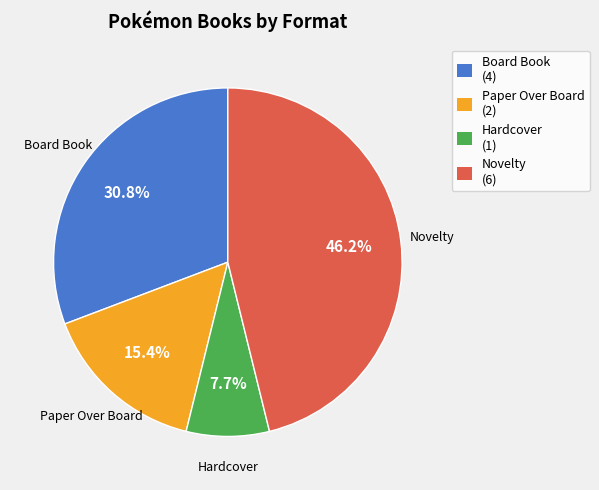

Approximately how many times larger is the value at Novelty compared to Board Book?

1.5